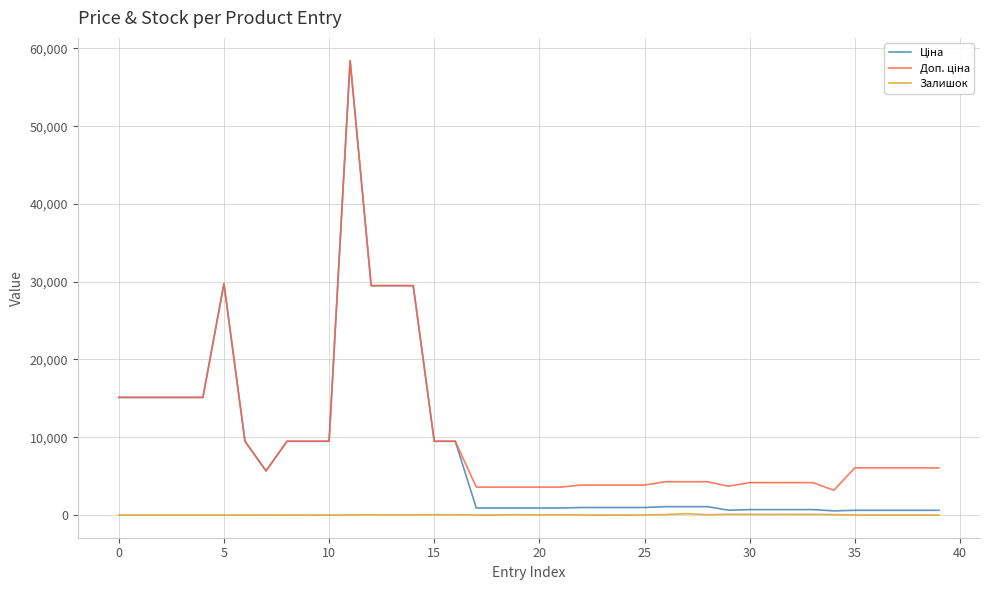

True or false: Доп. ціна and Ціна cross at least once.

False